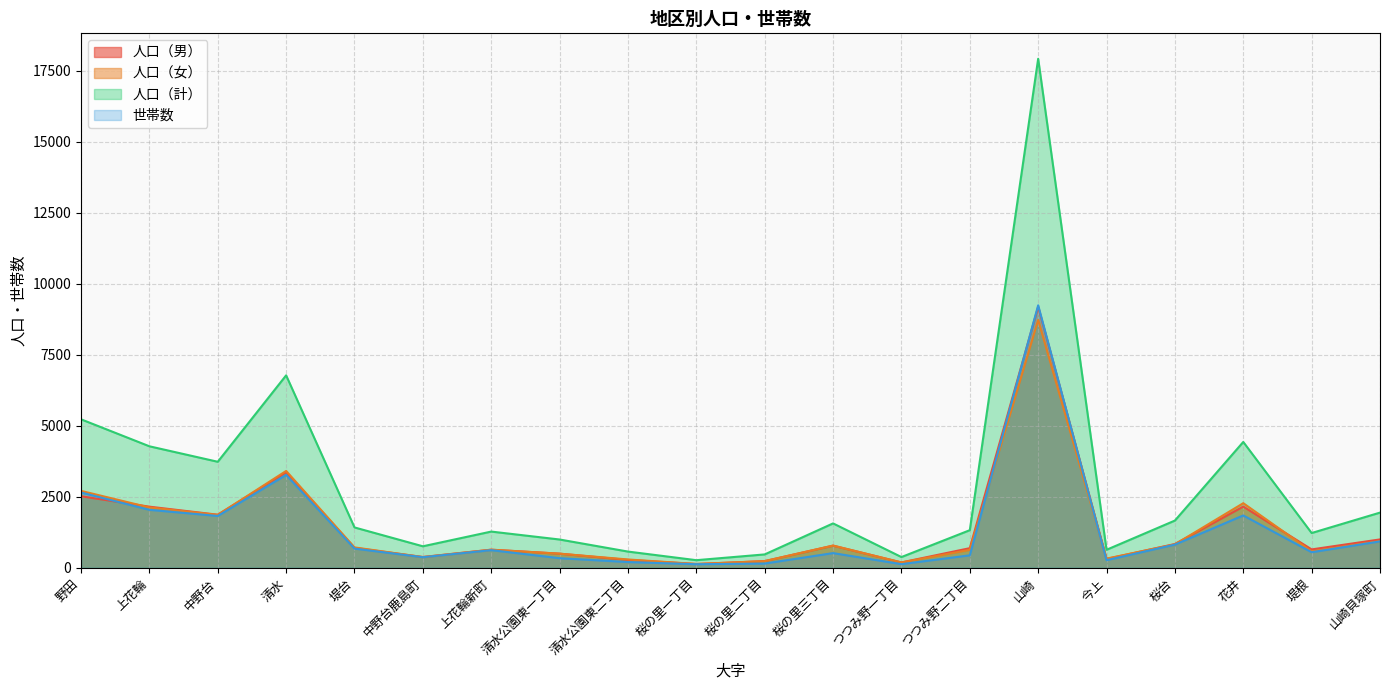

Which series has the largest range (max minus min)?

人口（計）